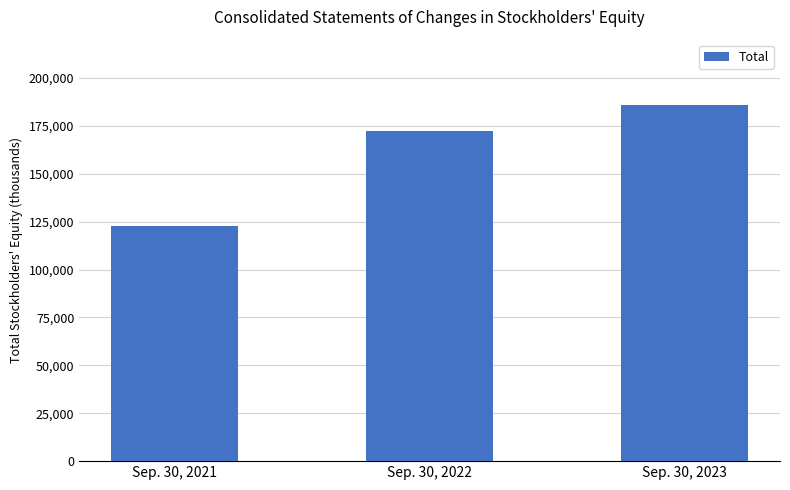

Where is the data nearest to the value 154218?

Sep. 30, 2022